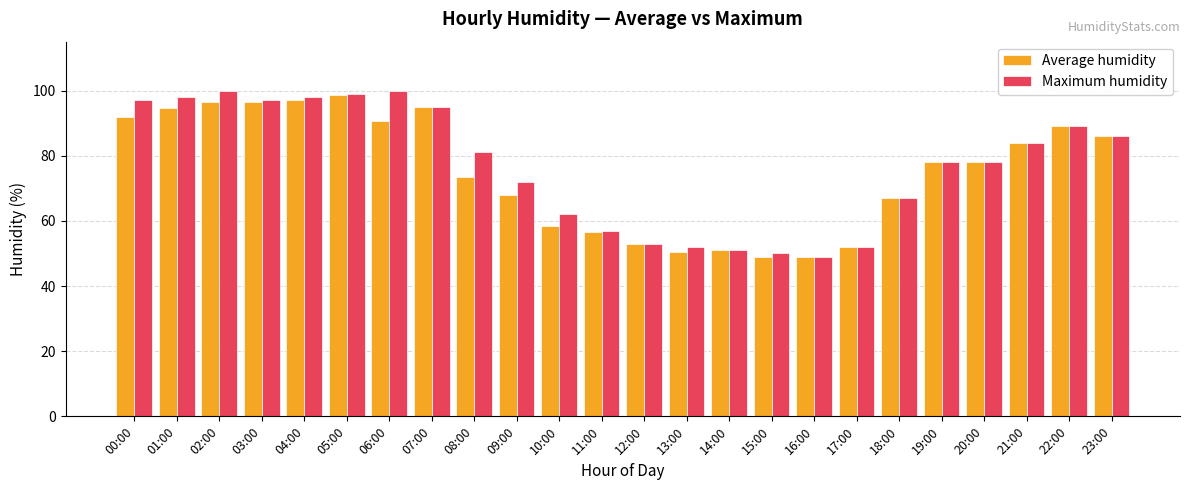

What is the spread (max minus min) of values at 13:00?

1.5